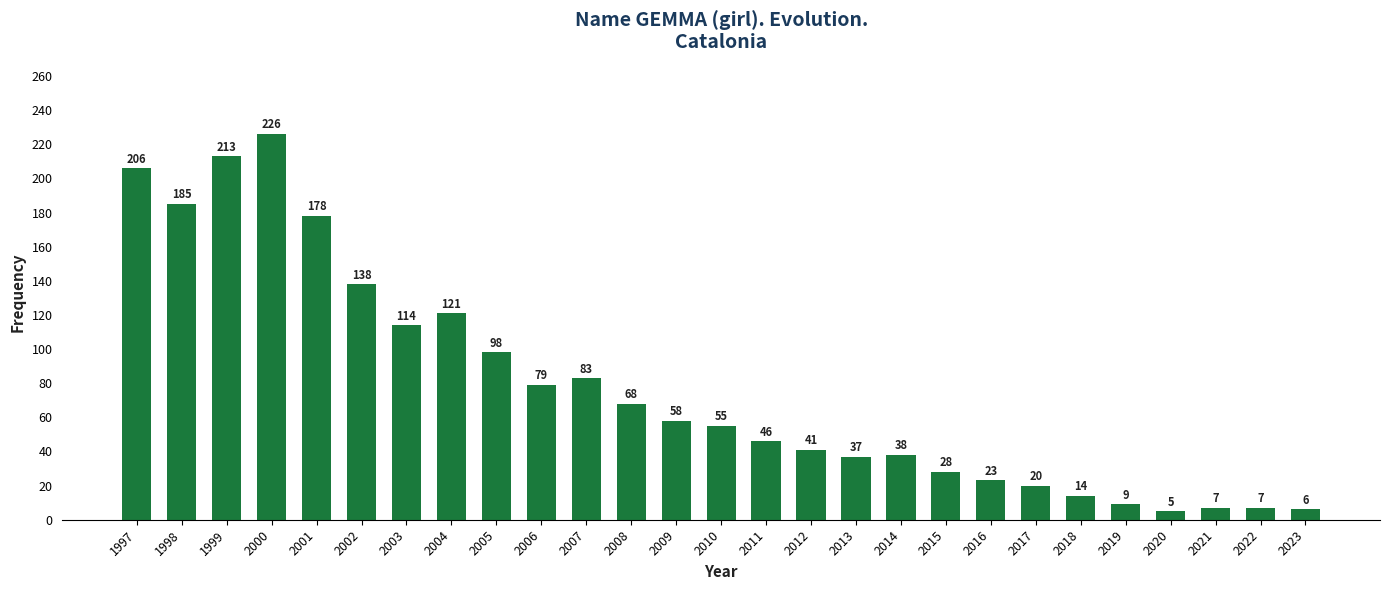

Is it true that the value at 2018 is 14?

True